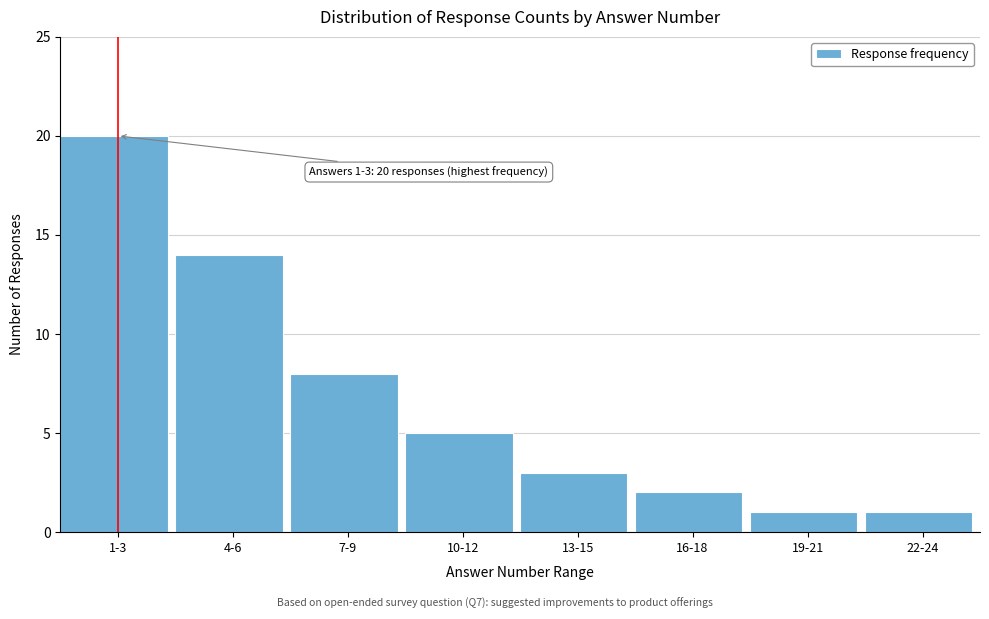

Reading left to right, transcribe all the data shown in this chart.

1-3=20	4-6=14	7-9=8	10-12=5	13-15=3	16-18=2	19-21=1	22-24=1